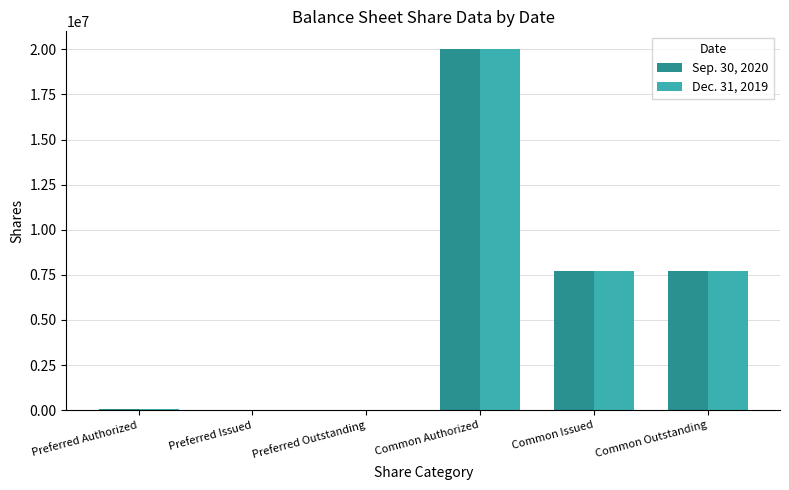

Is the value of Dec. 31, 2019 at Common Authorized greater than the value of Sep. 30, 2020 at Preferred Authorized?

Yes